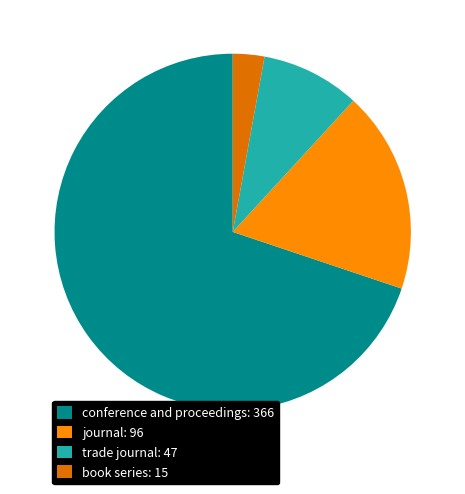

Between journal and book series, which is larger?

journal